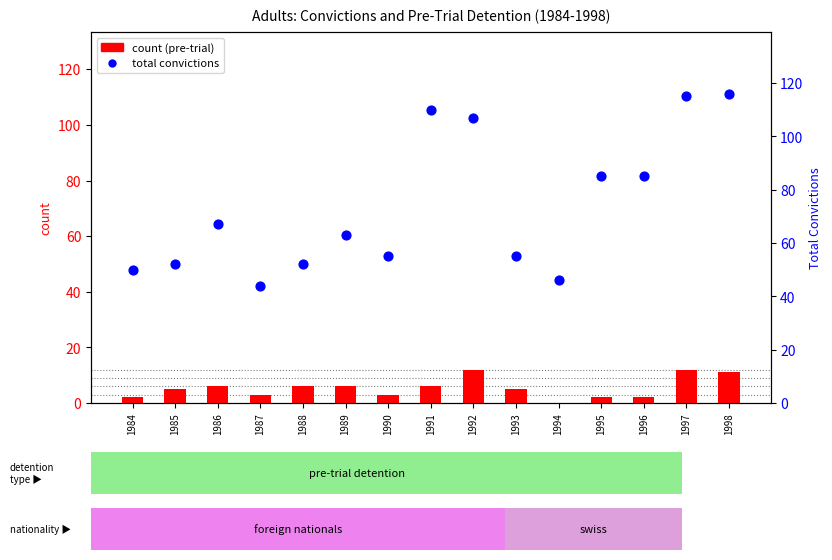

Which series has the widest spread of Y values?

total convictions (right axis)